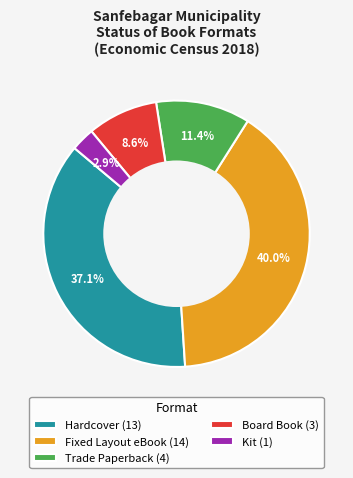

Does Kit (1) account for over 50% of the chart?

No